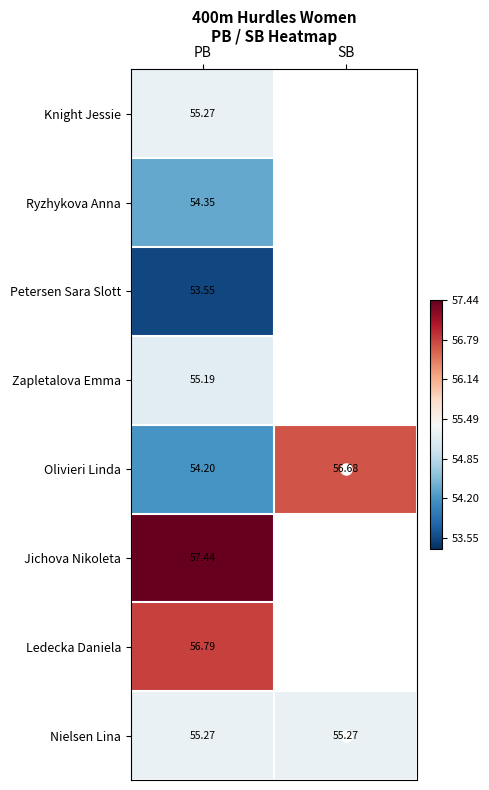

What is the minimum value shown in the chart?

53.5